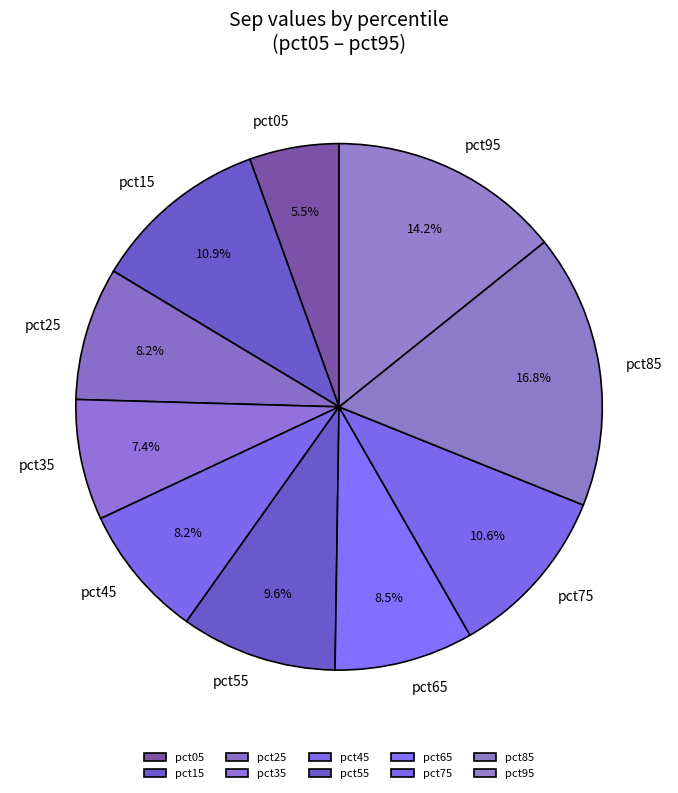

Is there a majority slice in this chart?

No